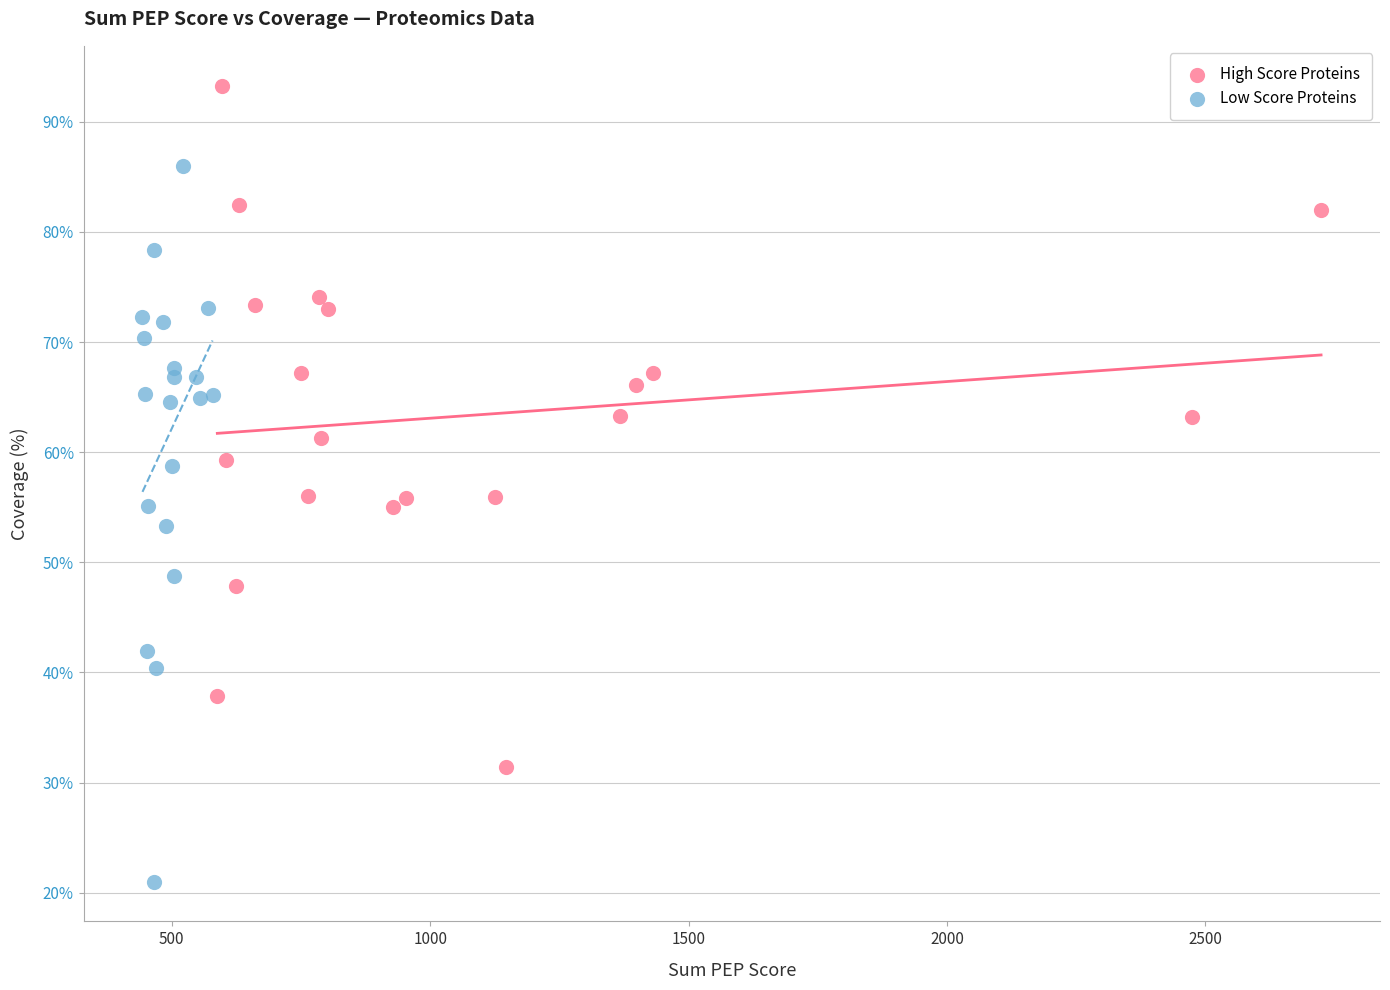

What are all the series names shown in the legend?

High Score Proteins, Low Score Proteins